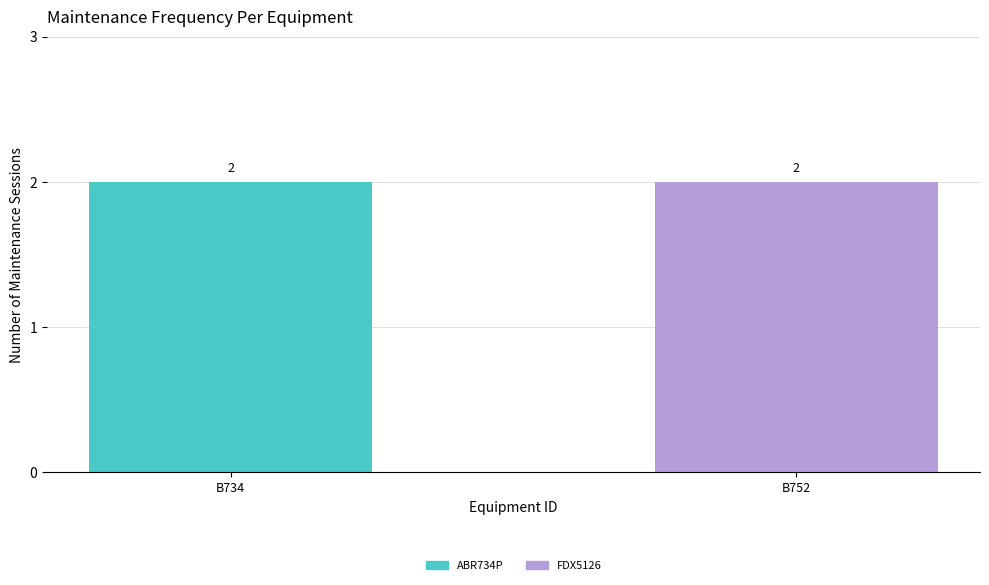

Count the number of categories in the chart.

2